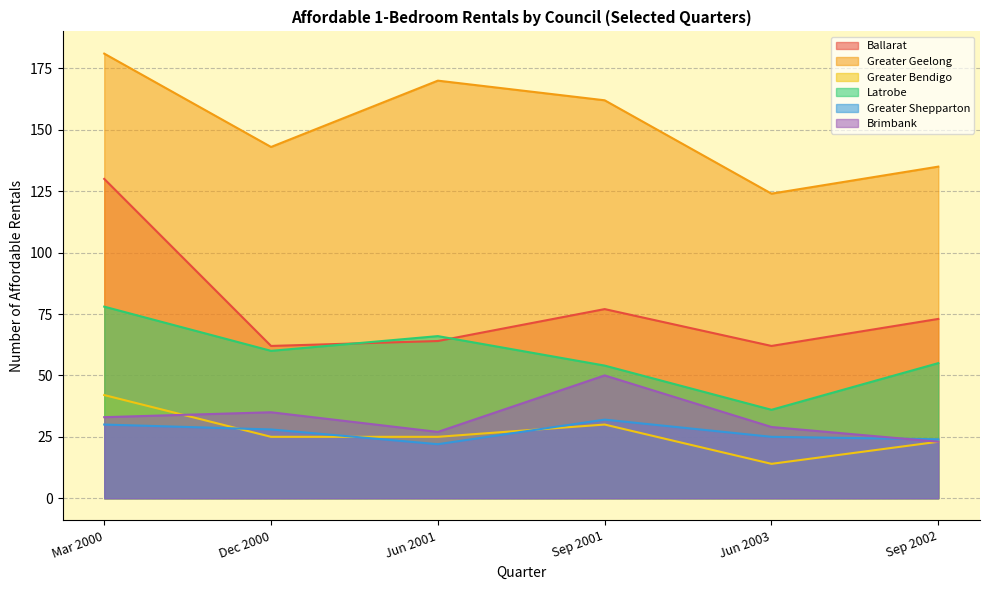

How many values in the Greater Bendigo series exceed 25?

2